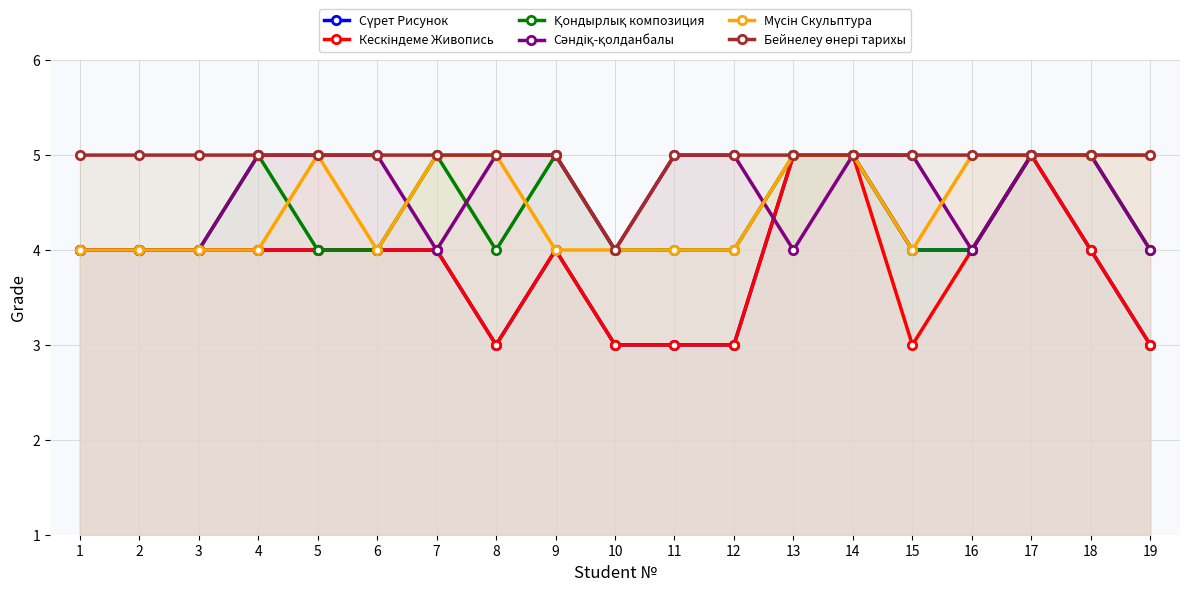

What are all the series names shown in the legend?

Сүрет Рисунок, Кескіндеме Живопись, Қондырлық композиция, Сәндіқ-қолданбалы, Мүсін Скульптура, Бейнелеу өнері тарихы